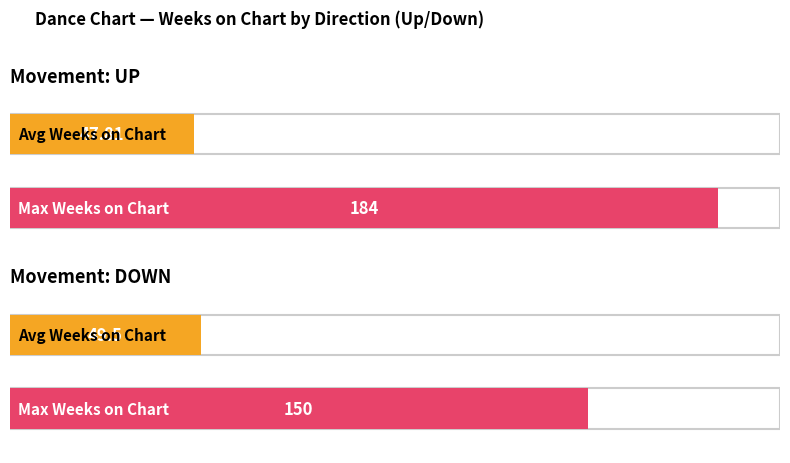

Which label corresponds to the largest value in the chart?

up